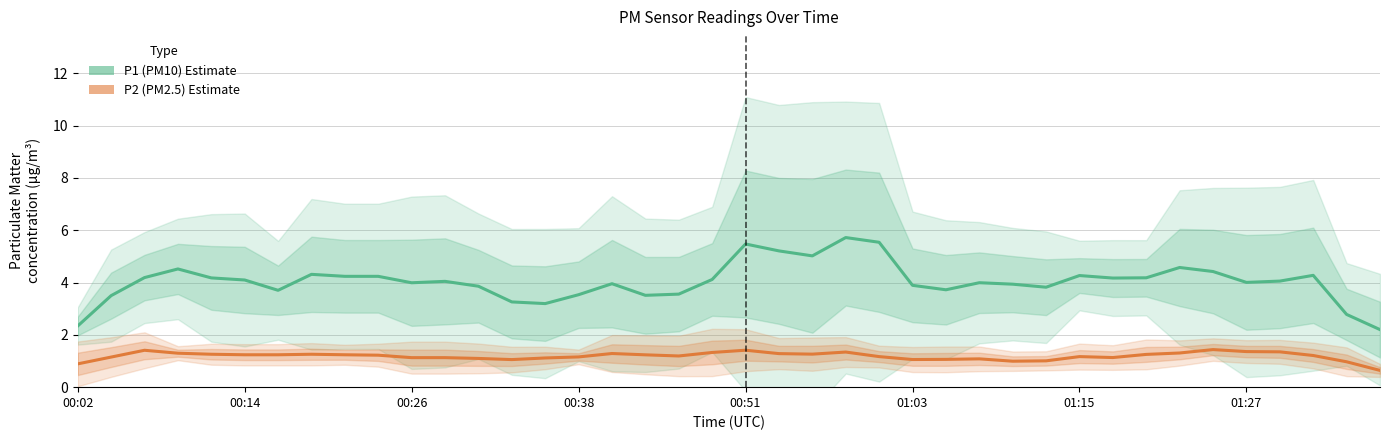

What is the sum of all P2 (PM2.5) values?

47.4